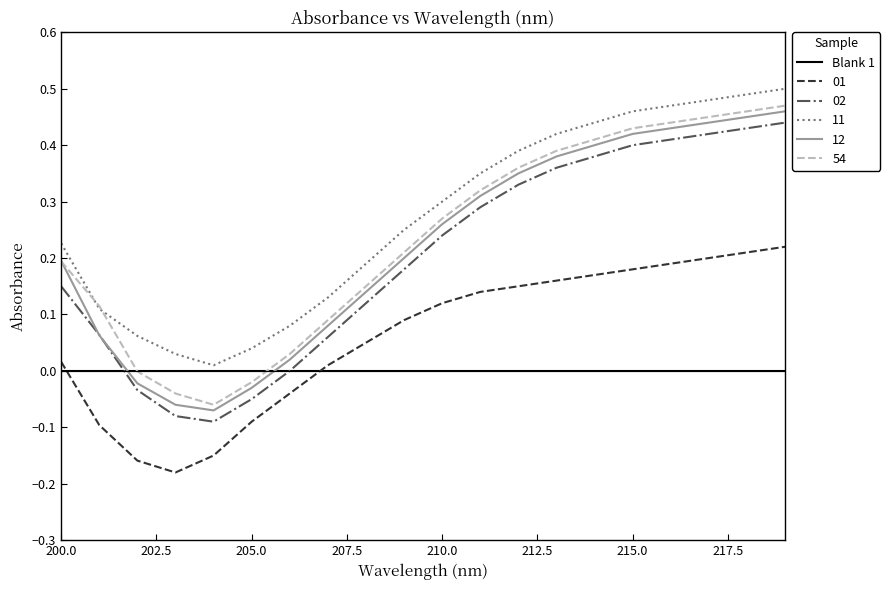

True or false: 01 and 02 cross at least once.

False